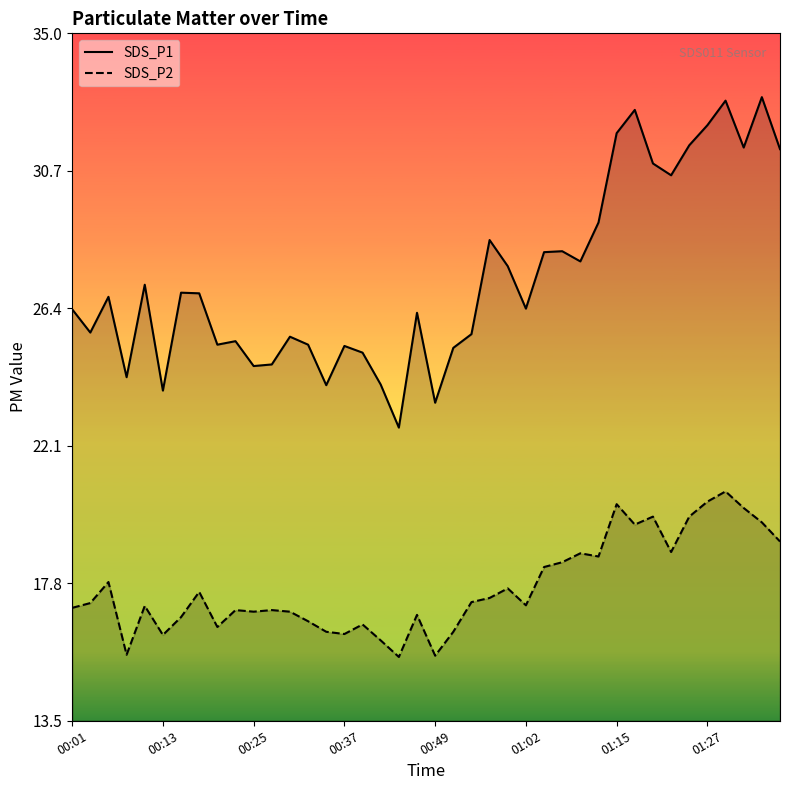

What are all the series names shown in the legend?

SDS_P1, SDS_P2